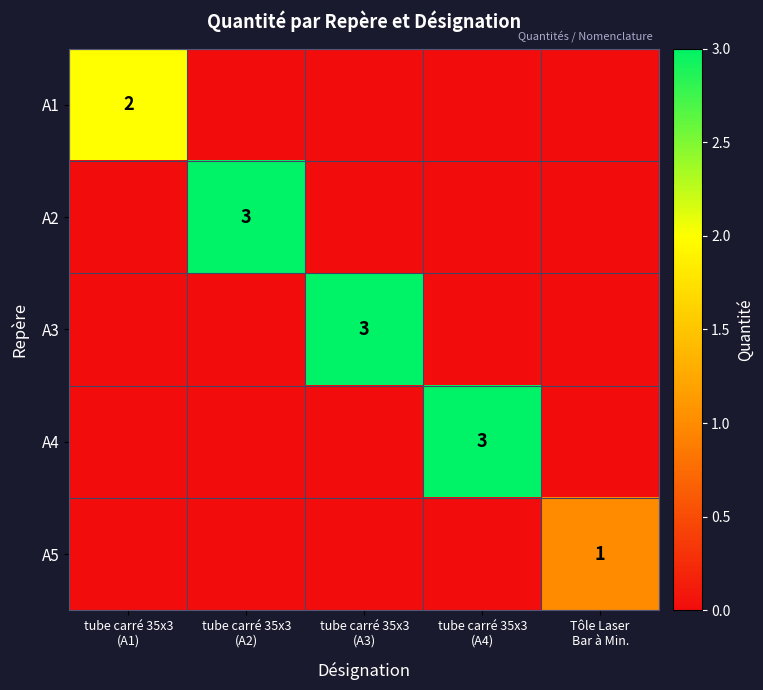

What is the sum of all A4 values?

3